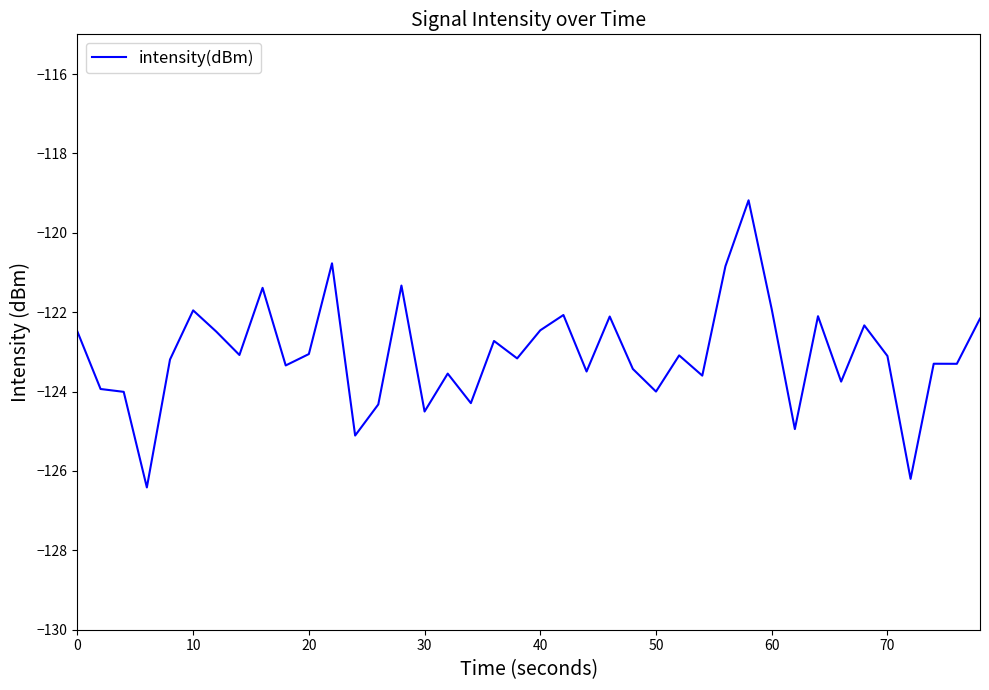

What is the greatest value displayed?

-119.2